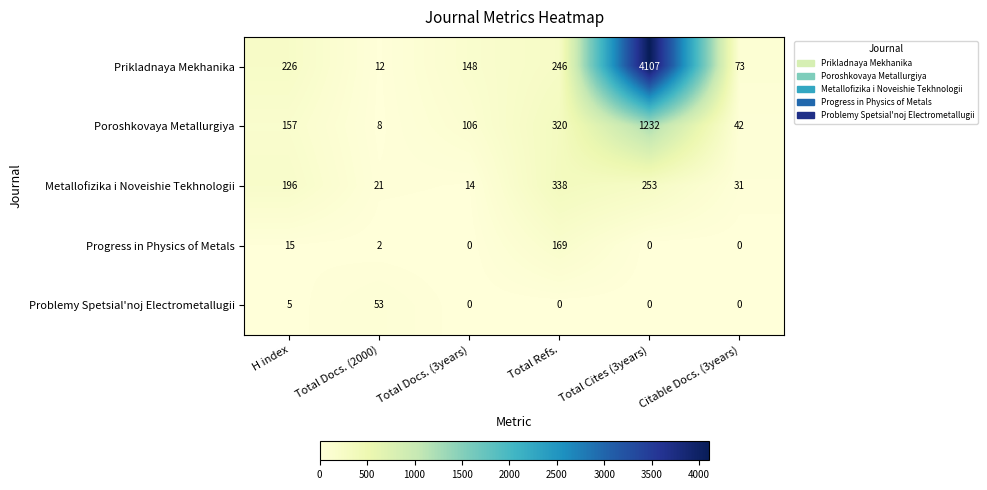

Reading left to right, extract all data points from this chart.

Prikladnaya Mekhanika: H index=226	Total Docs. (2000)=12	Total Docs. (3years)=148	Total Refs.=246	Total Cites (3years)=4107	Citable Docs. (3years)=73
Poroshkovaya Metallurgiya: H index=157	Total Docs. (2000)=8	Total Docs. (3years)=106	Total Refs.=320	Total Cites (3years)=1232	Citable Docs. (3years)=42
Metallofizika i Noveishie Tekhnologii: H index=196	Total Docs. (2000)=21	Total Docs. (3years)=14	Total Refs.=338	Total Cites (3years)=253	Citable Docs. (3years)=31
Progress in Physics of Metals: H index=15	Total Docs. (2000)=2	Total Docs. (3years)=0	Total Refs.=169	Total Cites (3years)=0	Citable Docs. (3years)=0
Problemy Spetsial'noj Electrometallugii: H index=5	Total Docs. (2000)=53	Total Docs. (3years)=0	Total Refs.=0	Total Cites (3years)=0	Citable Docs. (3years)=0